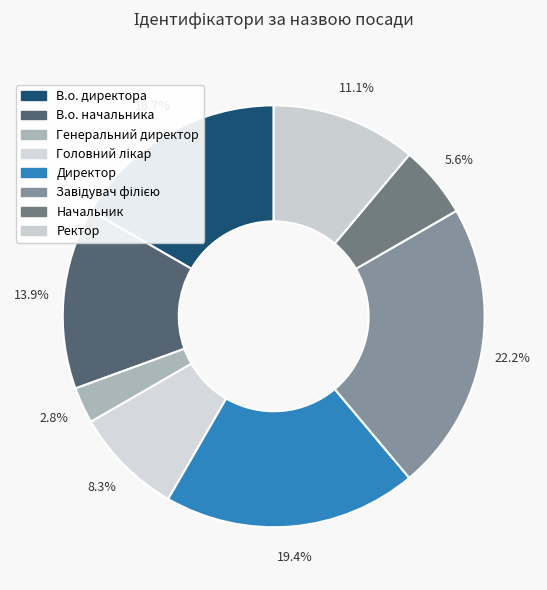

True or false: Головний лікар accounts for 18% of the total.

False